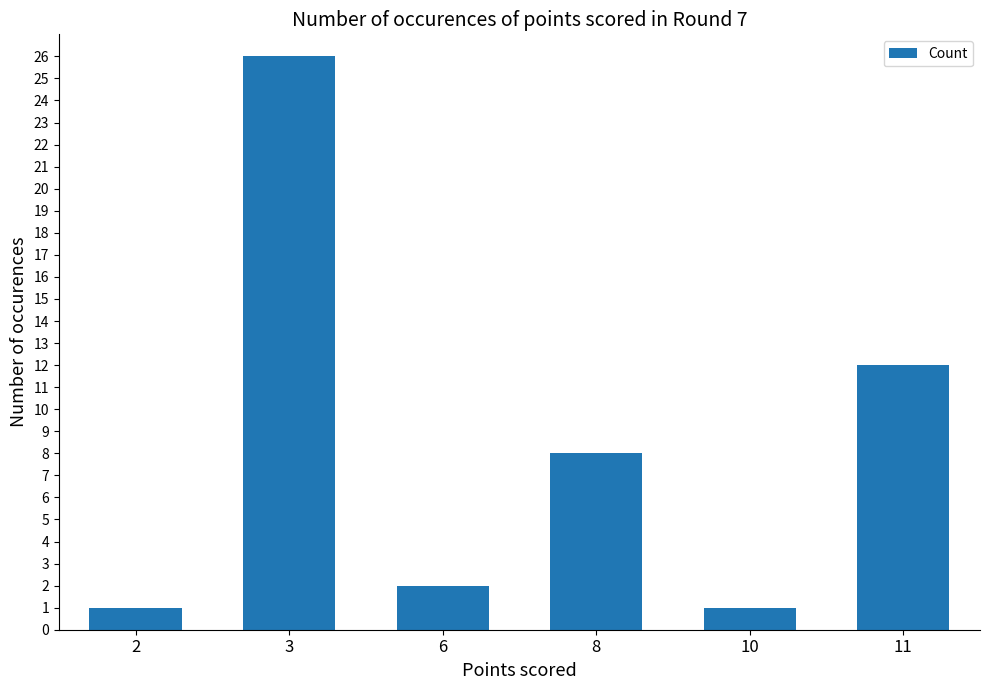

Where is the data nearest to the value 13?

11